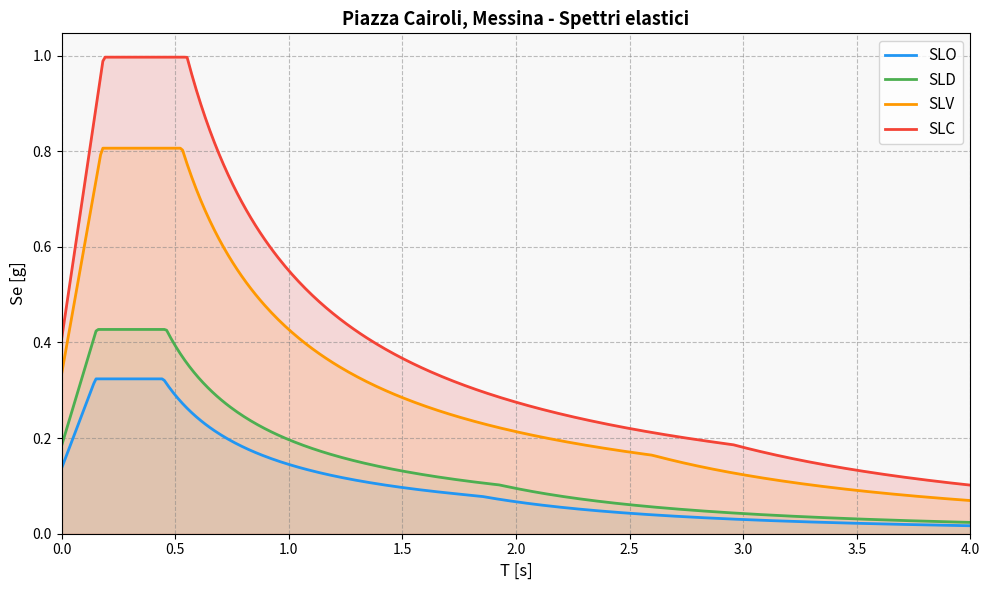

True or false: SLD and SLV cross at least once.

False